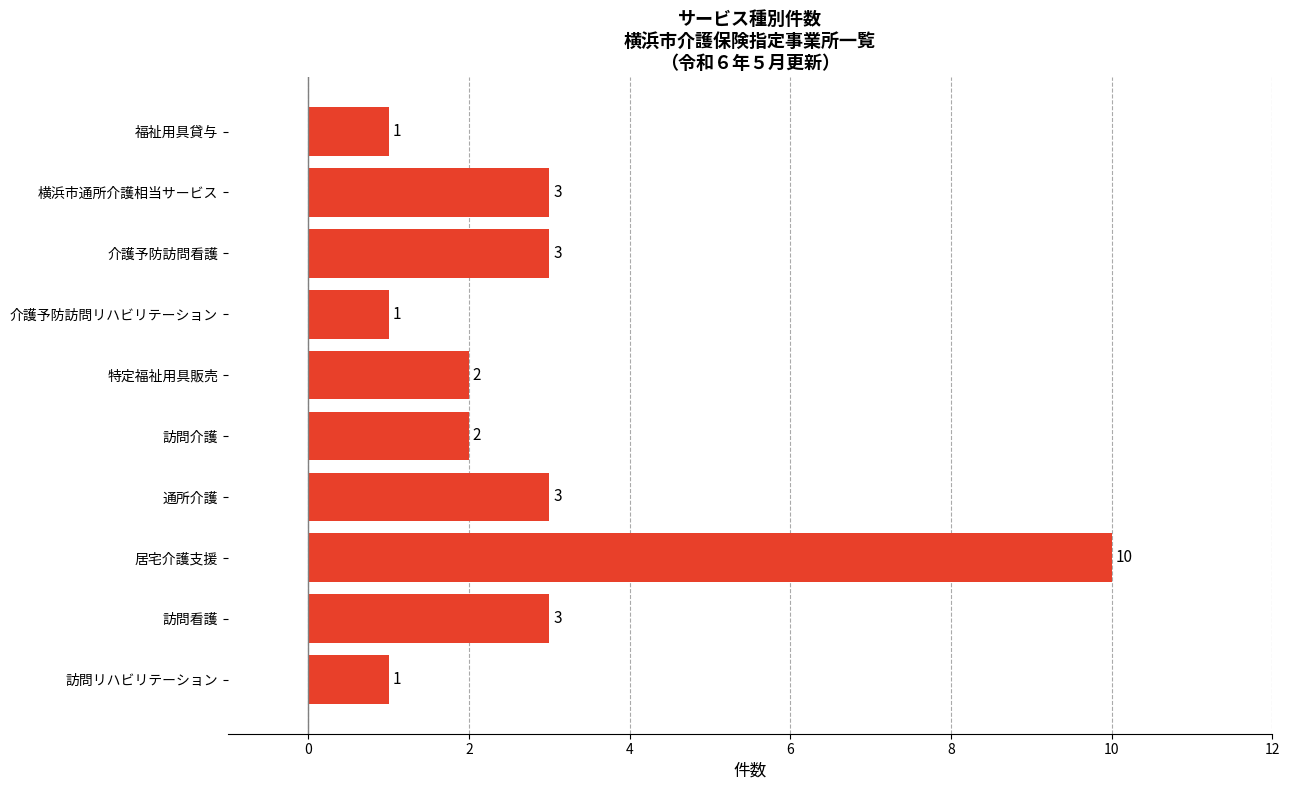

Does the chart contain stacked bars?

No